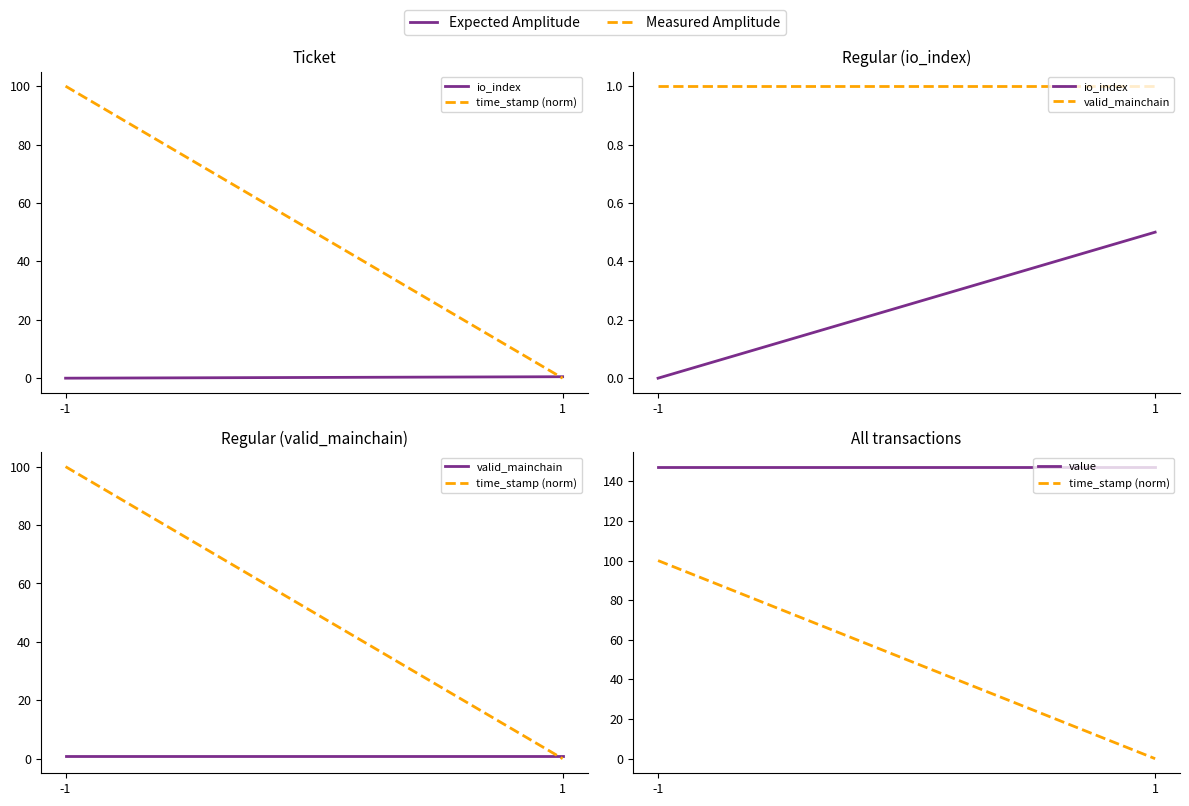

What is the sum of the valid_mainchain values at -1 and 1?

2.0